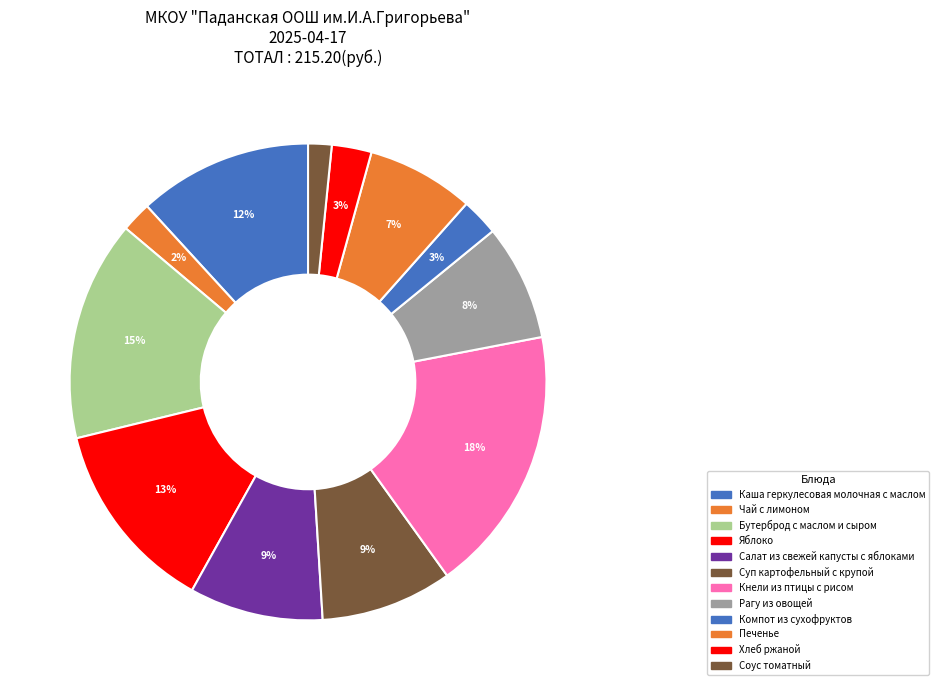

Which slice is the largest?

Кнели из птицы с рисом